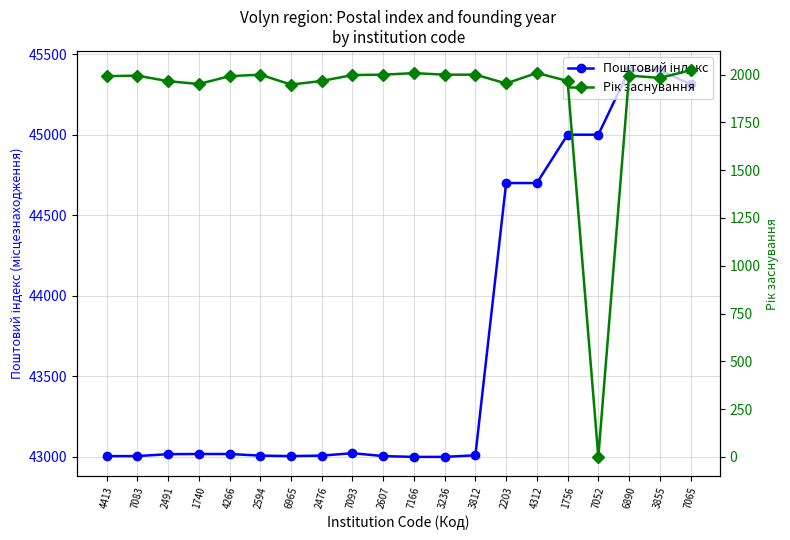

True or false: Рік заснування has more than 0 interior local peaks.

True